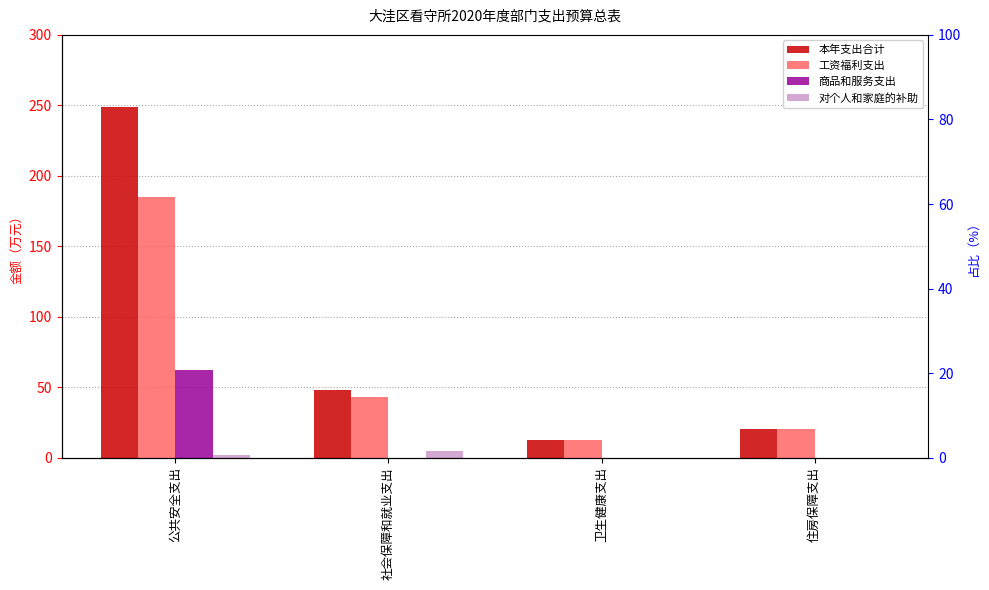

Which series changed the most between 公共安全支出 and 卫生健康支出?

本年支出合计